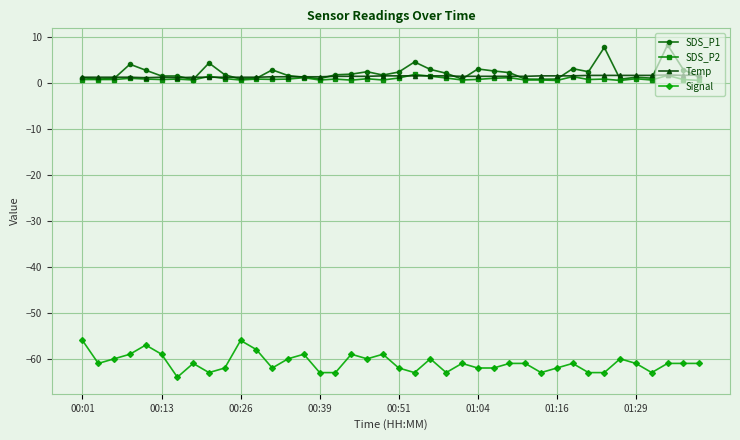

What is the smallest value displayed?

-64.0